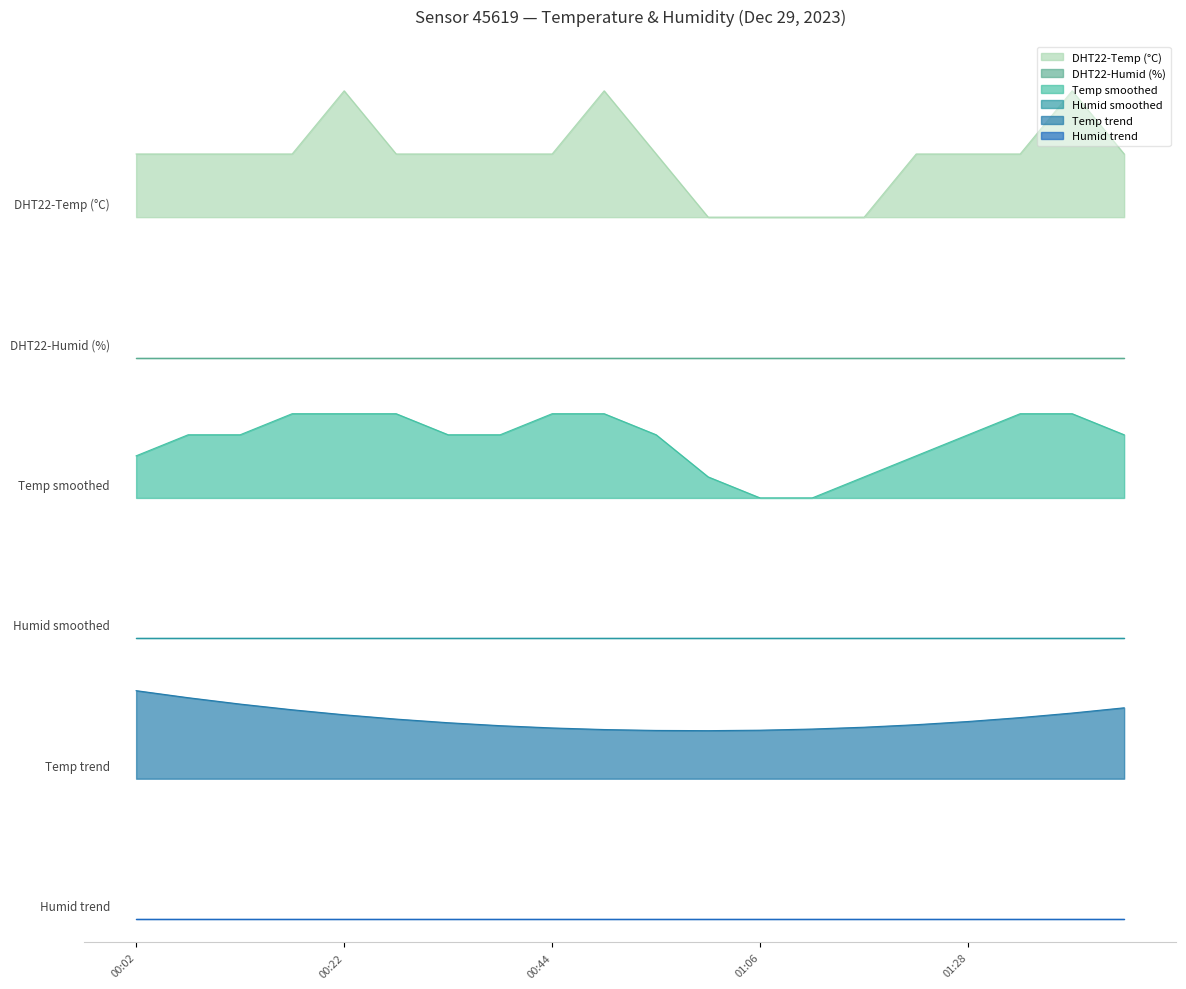

Reading left to right, list all the values displayed in this chart.

6.5	6.5	6.5	6.5	7.1	6.5	6.5	6.5	6.5	7.1	6.5	6.0	6.0	6.0	6.0	6.5	6.5	6.5	7.1	6.5